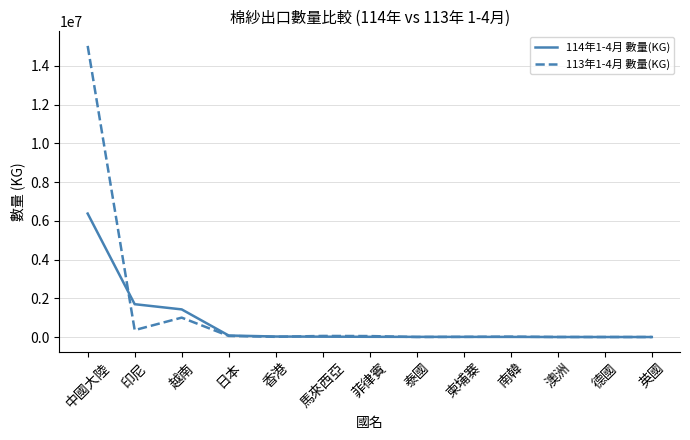

The 113年1-4月 數量(KG) series shows 8696023 at 德國. True or false?

False